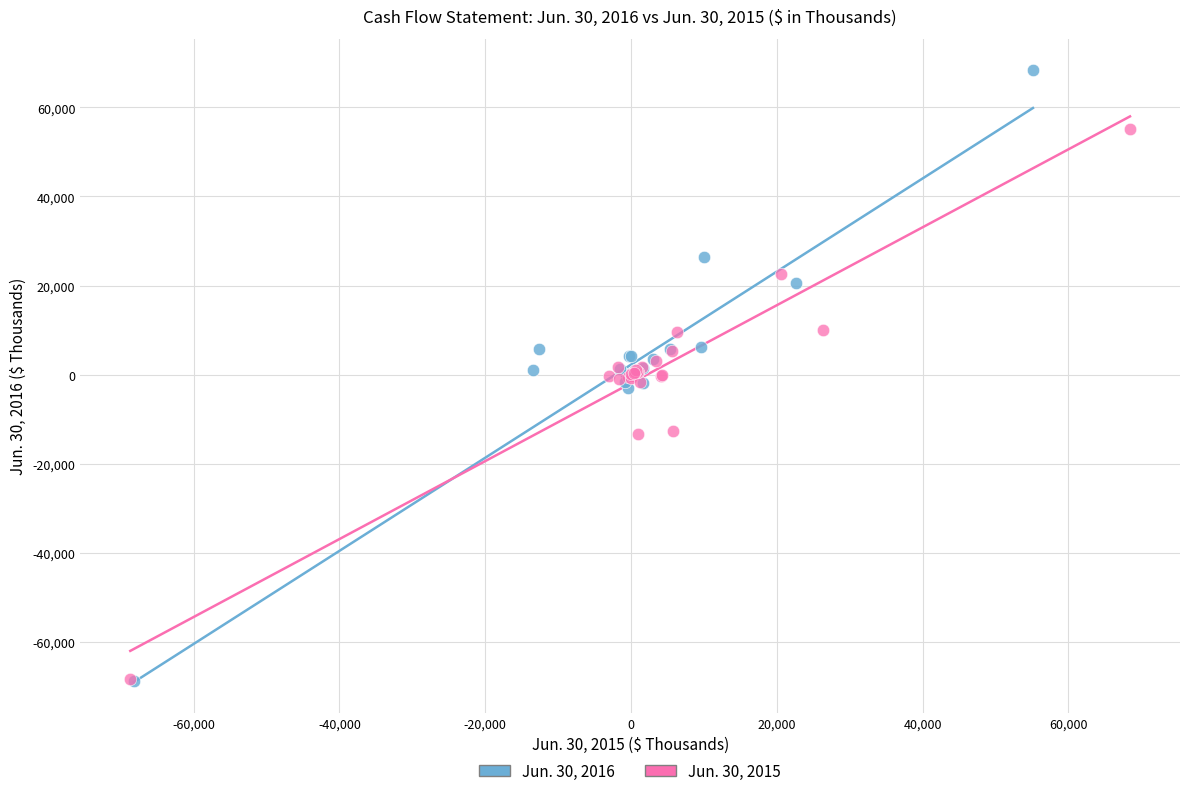

Which series reaches the maximum Y coordinate?

Jun. 30, 2016